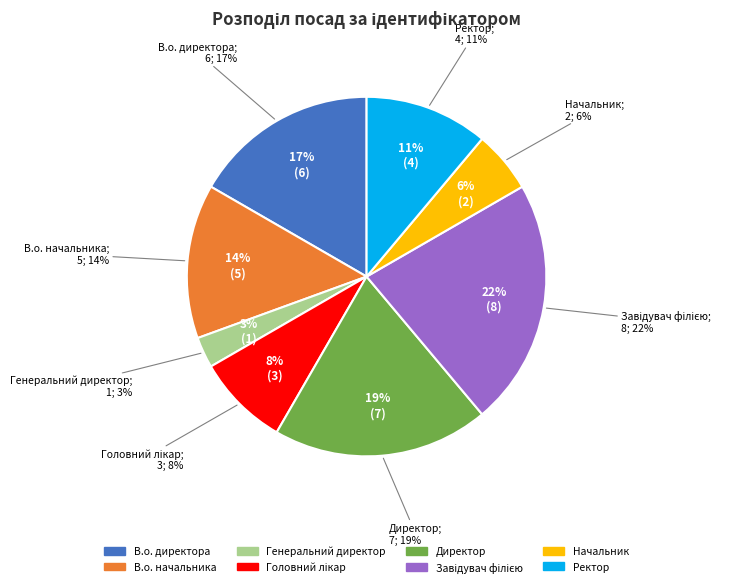

Between В.о. начальника and В.о. директора, which is larger?

В.о. директора